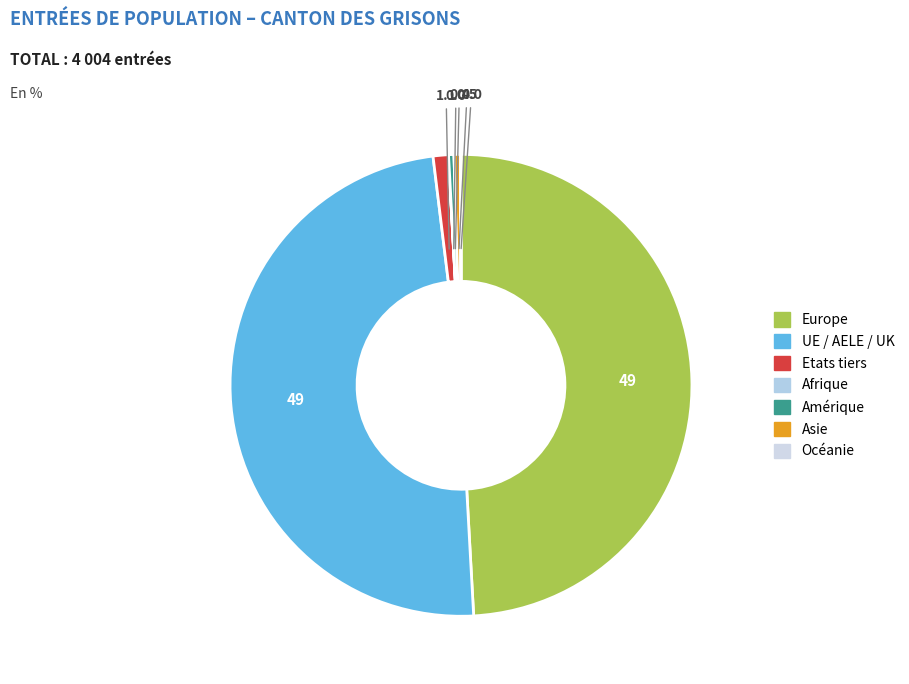

How many slices are in this pie chart?

7